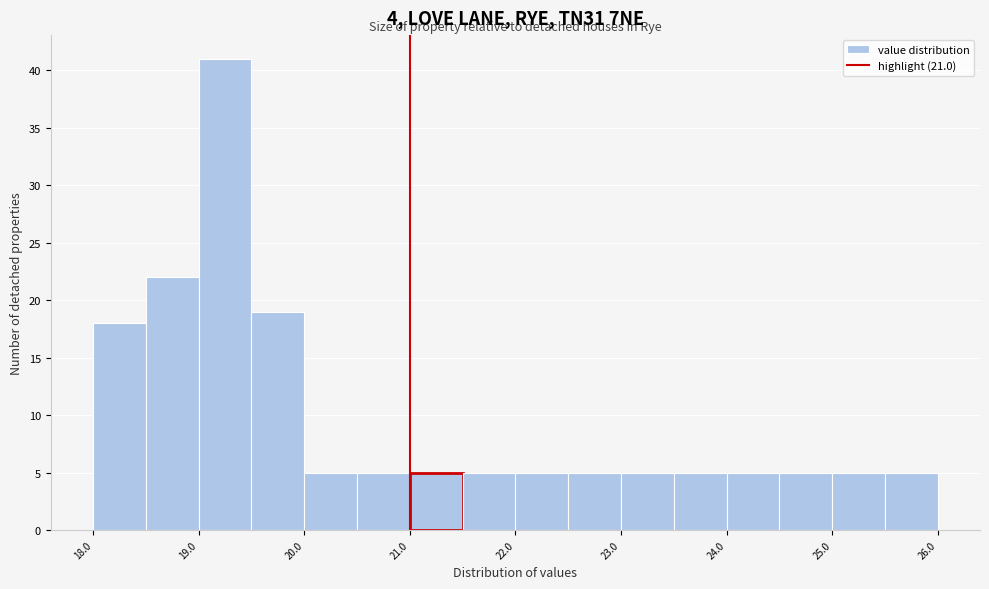

Reading left to right, transcribe this chart: for each bar, give the range it covers on the x-axis and its height. The values are not printed on the chart, so give them approximately, as read against the axis.

18.0 to 18.5: 18
18.5 to 19.0: 22
19.0 to 19.5: 41
19.5 to 20.0: 19
20.0 to 20.5: 5
20.5 to 21.0: 5
21.0 to 21.5: 5
21.5 to 22.0: 5
22.0 to 22.5: 5
22.5 to 23.0: 5
23.0 to 23.5: 5
23.5 to 24.0: 5
24.0 to 24.5: 5
24.5 to 25.0: 5
25.0 to 25.5: 5
25.5 to 26.0: 5